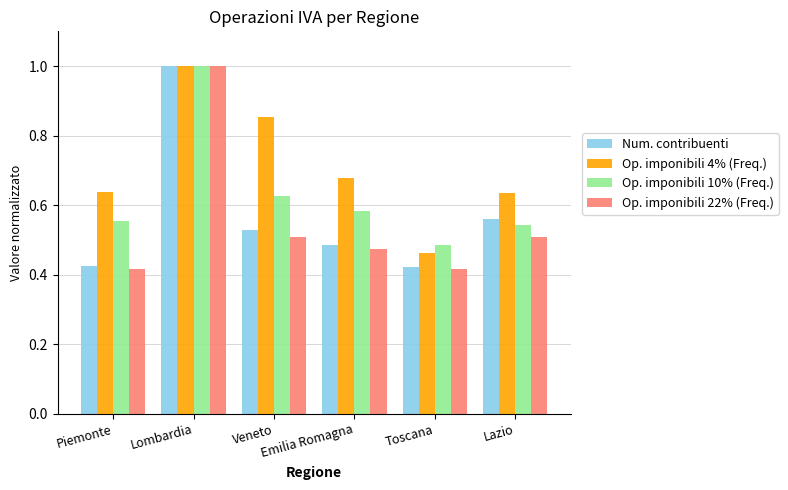

At which label is Op. imponibili 4% (Freq.) closest to 0?

Toscana